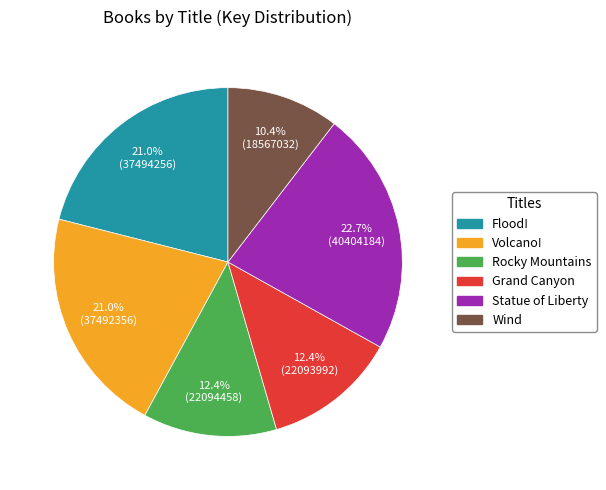

What percentage is NOT represented by Volcano!?

79.0%